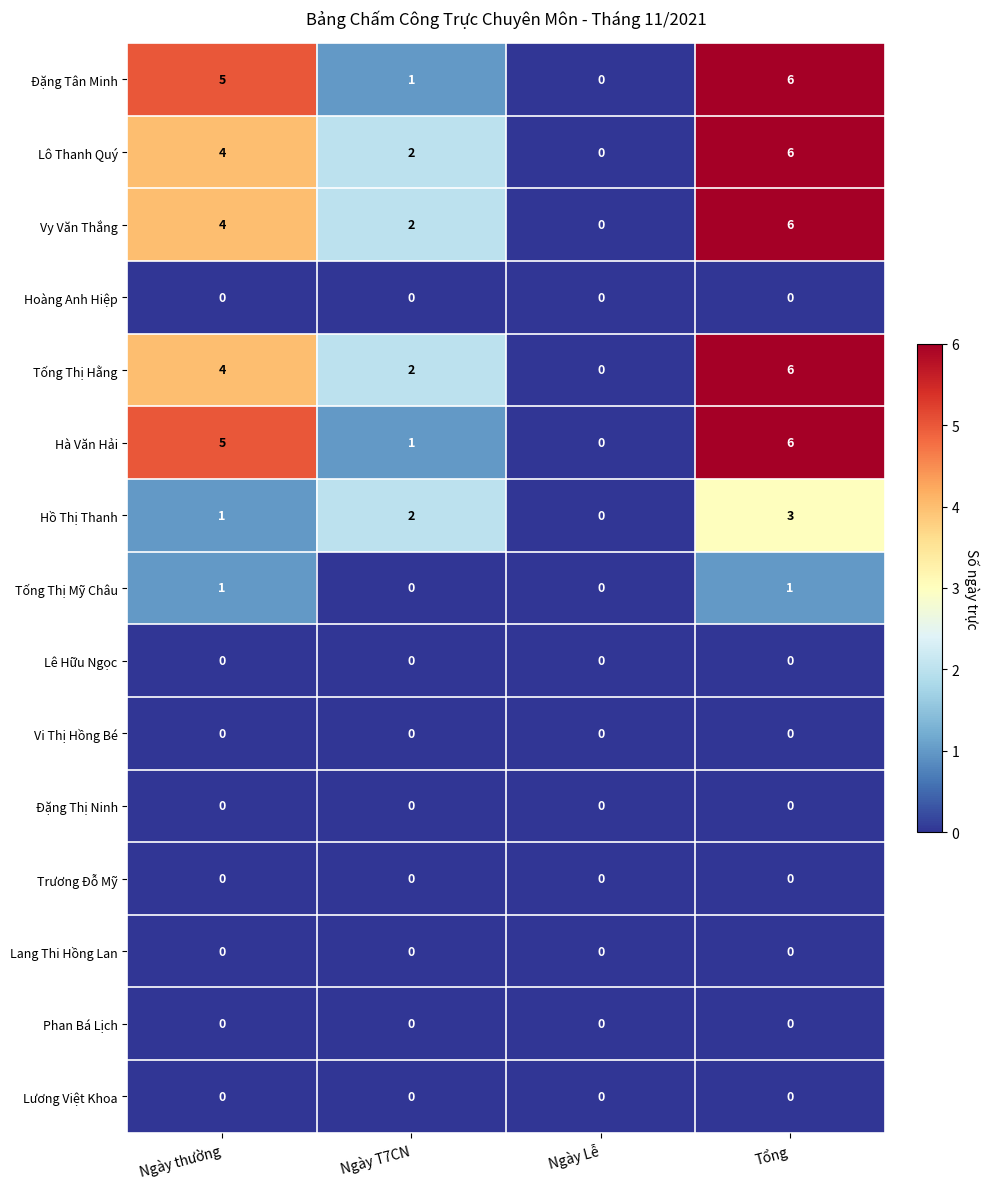

At which category is the sum across all series the highest?

Tổng